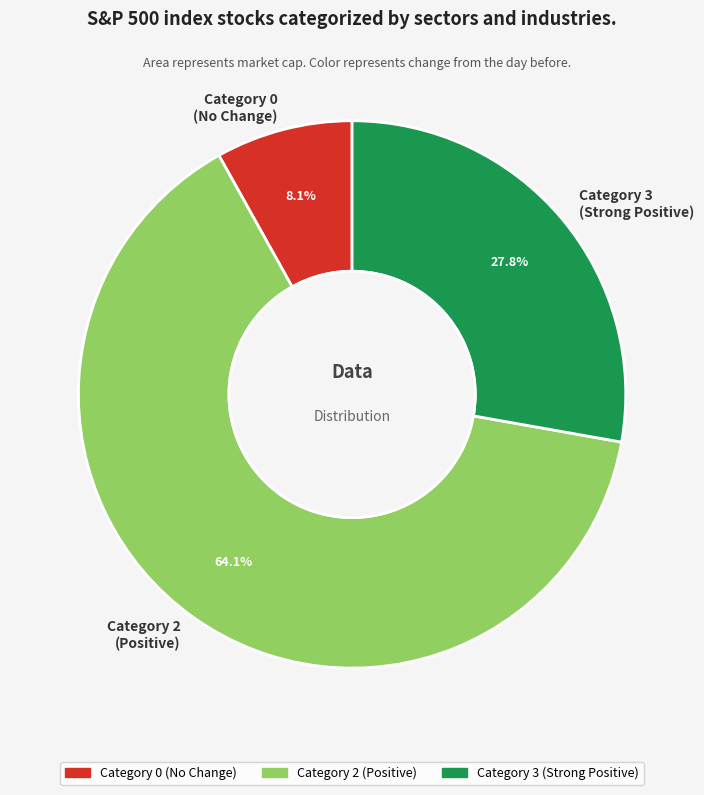

Which slice is the largest?

Category 2 (Positive)